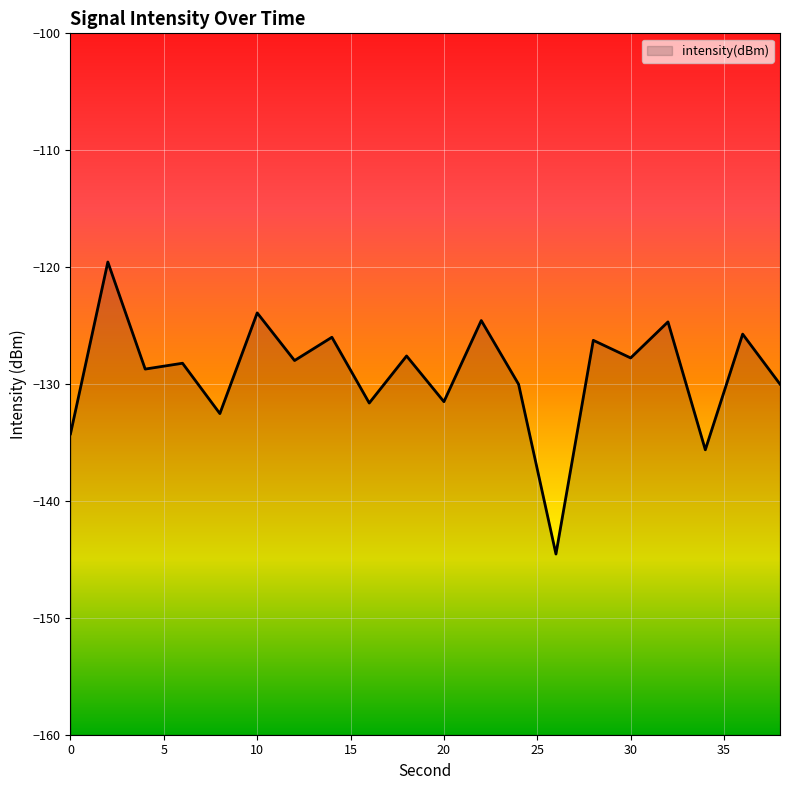

What is the value of the 8th point from the left?

-126.0